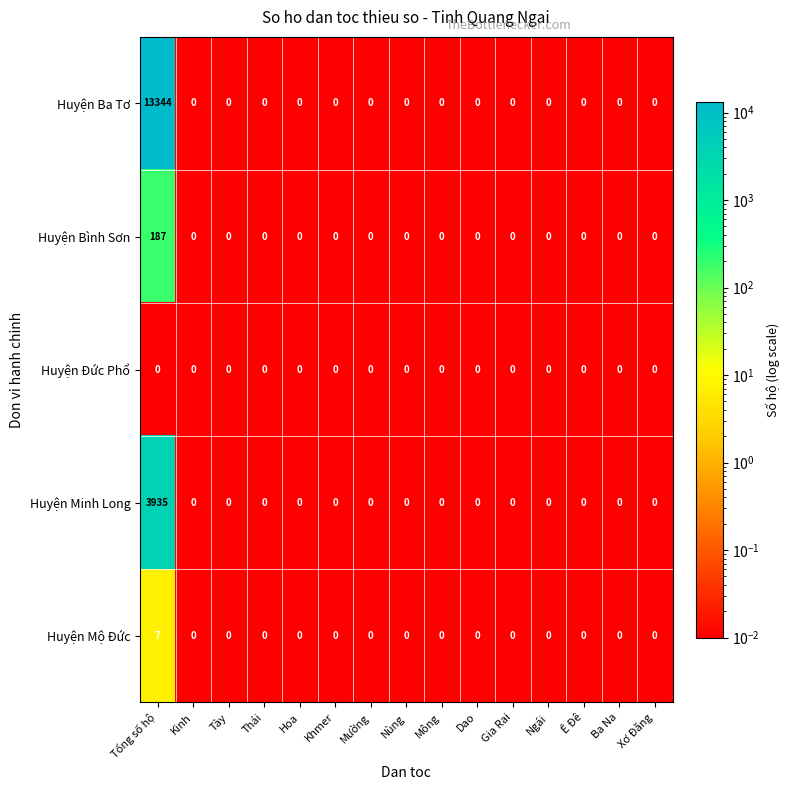

The Huyện Bình Sơn series shows 0 at Hoa. True or false?

True